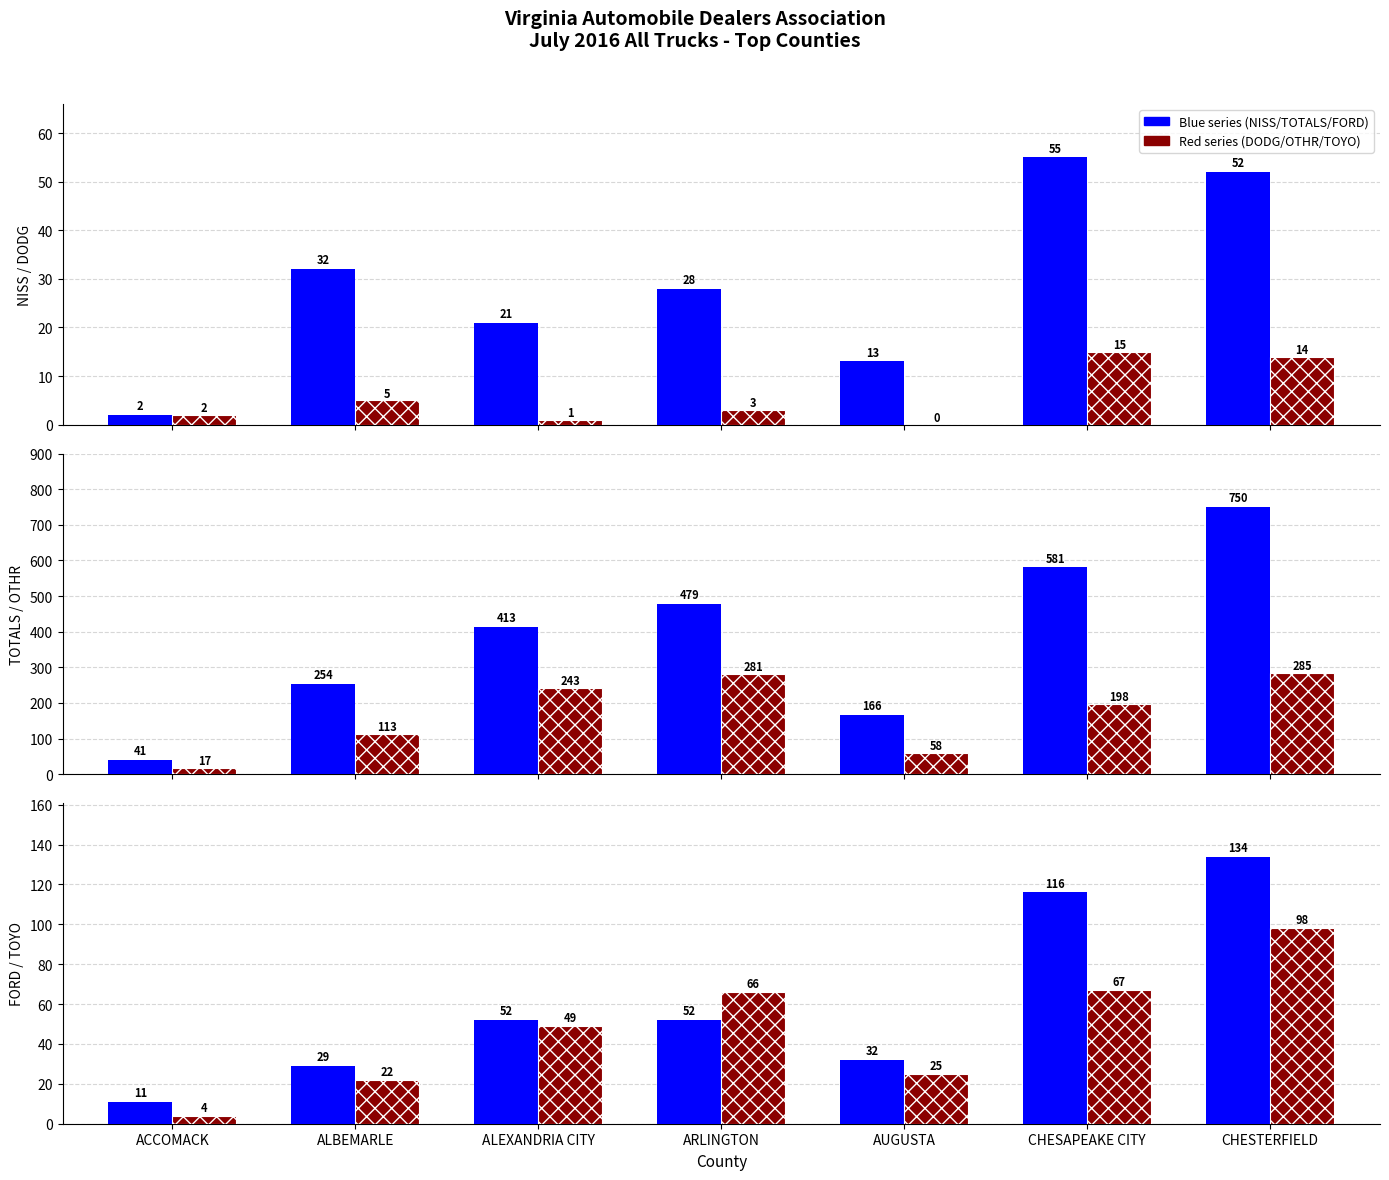

Reading right to left, list all the values displayed in this chart.

NISS: CHESTERFIELD=52	CHESAPEAKE CITY=55	AUGUSTA=13	ARLINGTON=28	ALEXANDRIA CITY=21	ALBEMARLE=32	ACCOMACK=2
DODG: CHESTERFIELD=14	CHESAPEAKE CITY=15	AUGUSTA=0	ARLINGTON=3	ALEXANDRIA CITY=1	ALBEMARLE=5	ACCOMACK=2
TOTALS: CHESTERFIELD=750	CHESAPEAKE CITY=581	AUGUSTA=166	ARLINGTON=479	ALEXANDRIA CITY=413	ALBEMARLE=254	ACCOMACK=41
OTHR: CHESTERFIELD=285	CHESAPEAKE CITY=198	AUGUSTA=58	ARLINGTON=281	ALEXANDRIA CITY=243	ALBEMARLE=113	ACCOMACK=17
FORD: CHESTERFIELD=134	CHESAPEAKE CITY=116	AUGUSTA=32	ARLINGTON=52	ALEXANDRIA CITY=52	ALBEMARLE=29	ACCOMACK=11
TOYO: CHESTERFIELD=98	CHESAPEAKE CITY=67	AUGUSTA=25	ARLINGTON=66	ALEXANDRIA CITY=49	ALBEMARLE=22	ACCOMACK=4